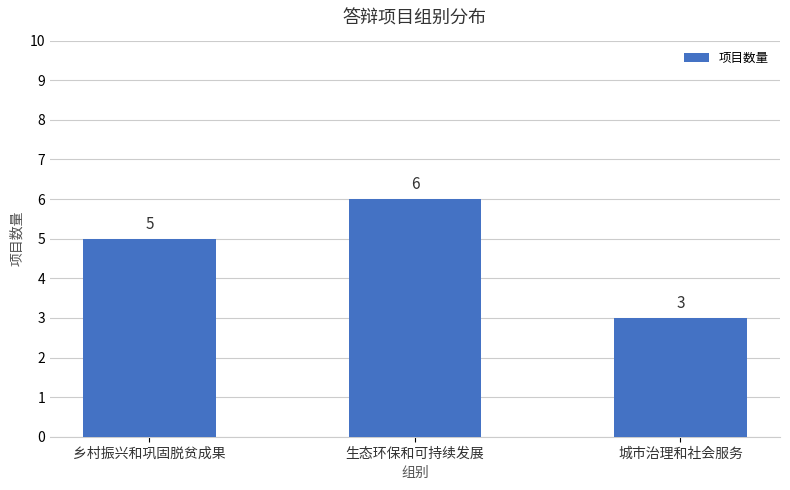

What is the ratio of the value at 生态环保和可持续发展 to the value at 乡村振兴和巩固脱贫成果?

1.2